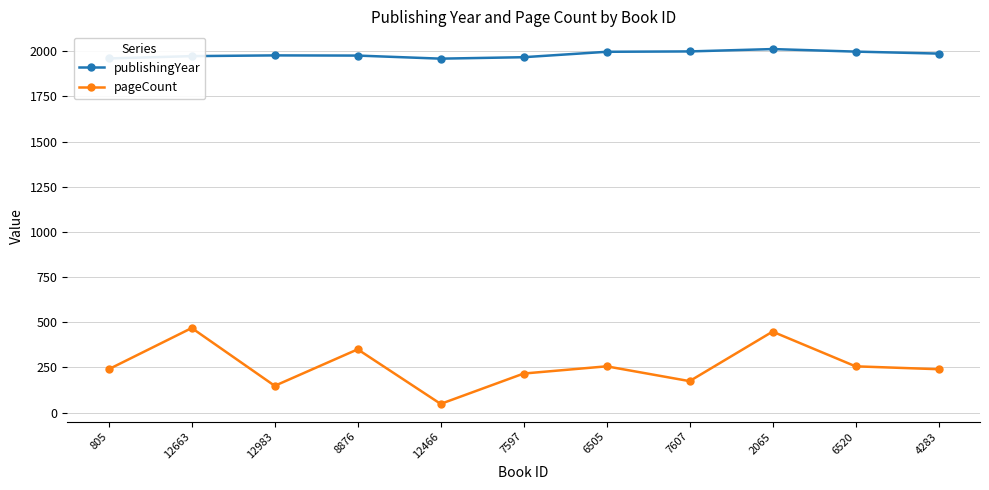

Which series has the largest range (max minus min)?

pageCount